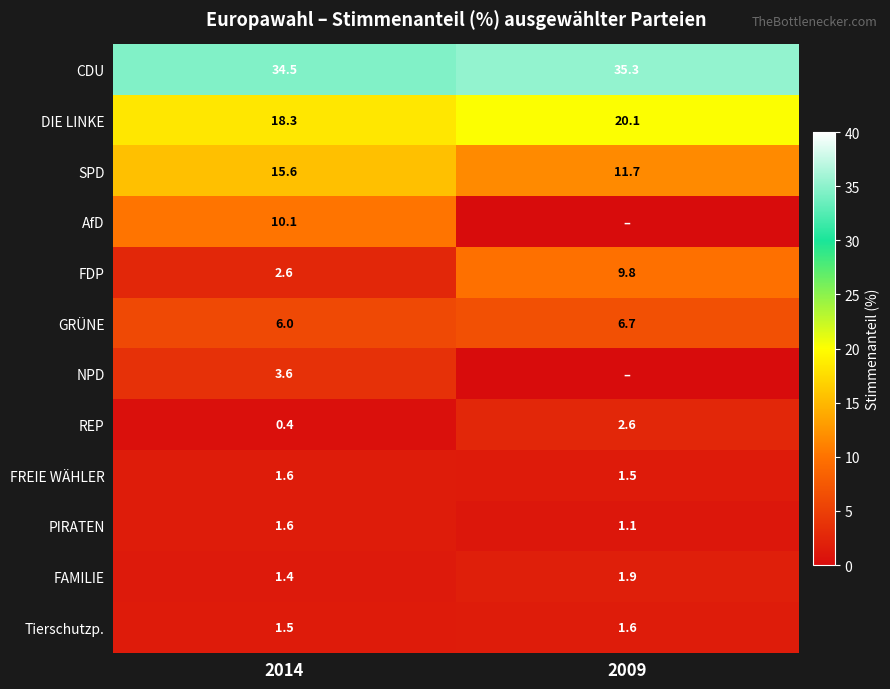

What is the highest value of the REP series?

2.6